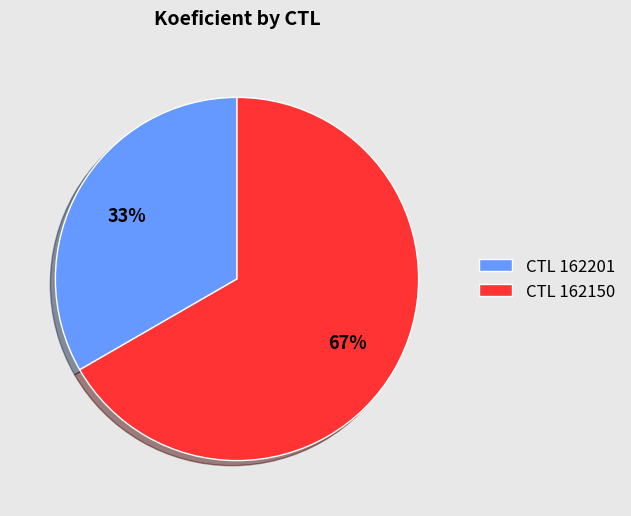

Count the number of slices in the pie.

2